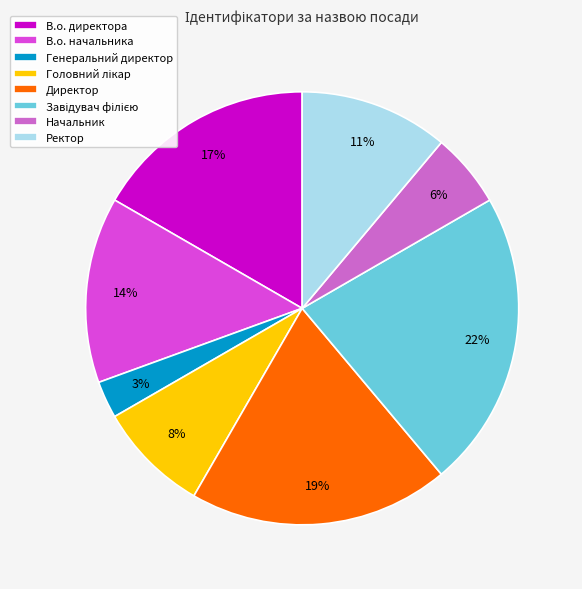

To the nearest percent, what is the difference between the В.о. директора and Начальник slice percentages?

11%